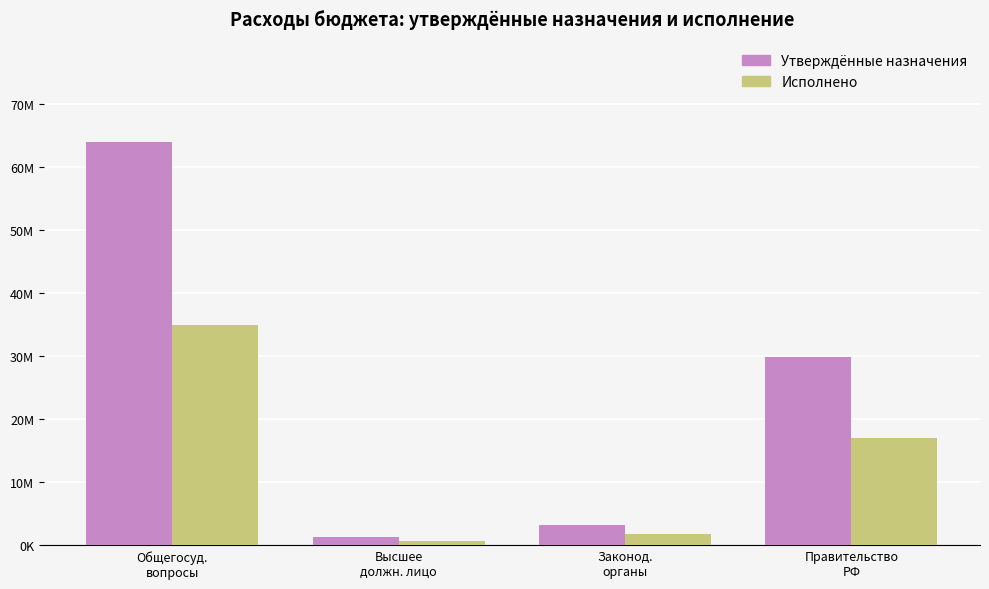

Is it true that Утверждённые назначения equals 1313500.0 at Высшее
должн. лицо?

True